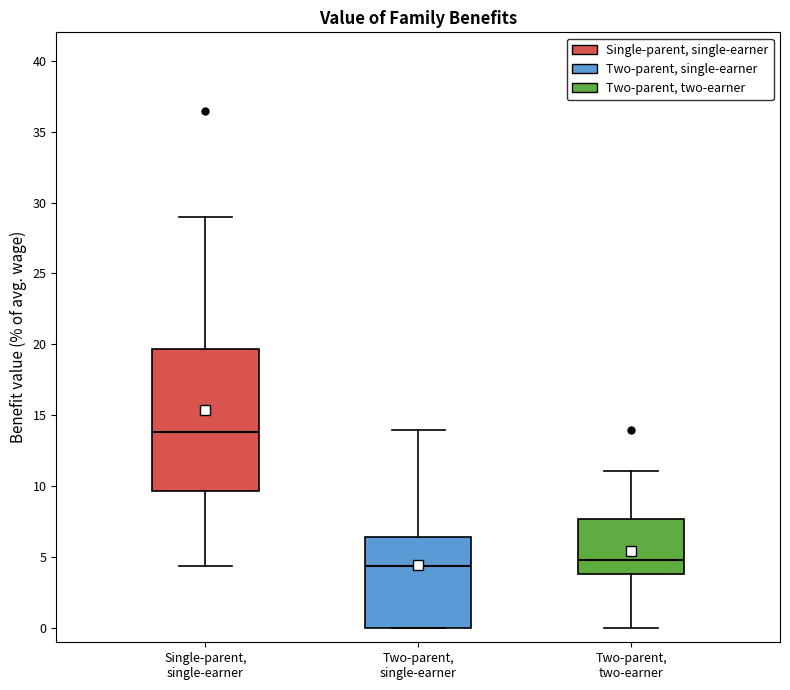

Where is the lower edge of the box for Two-parent, single-earner on the y-axis? The values are not printed on the chart, so give them approximately, as read against the axis.

0.0